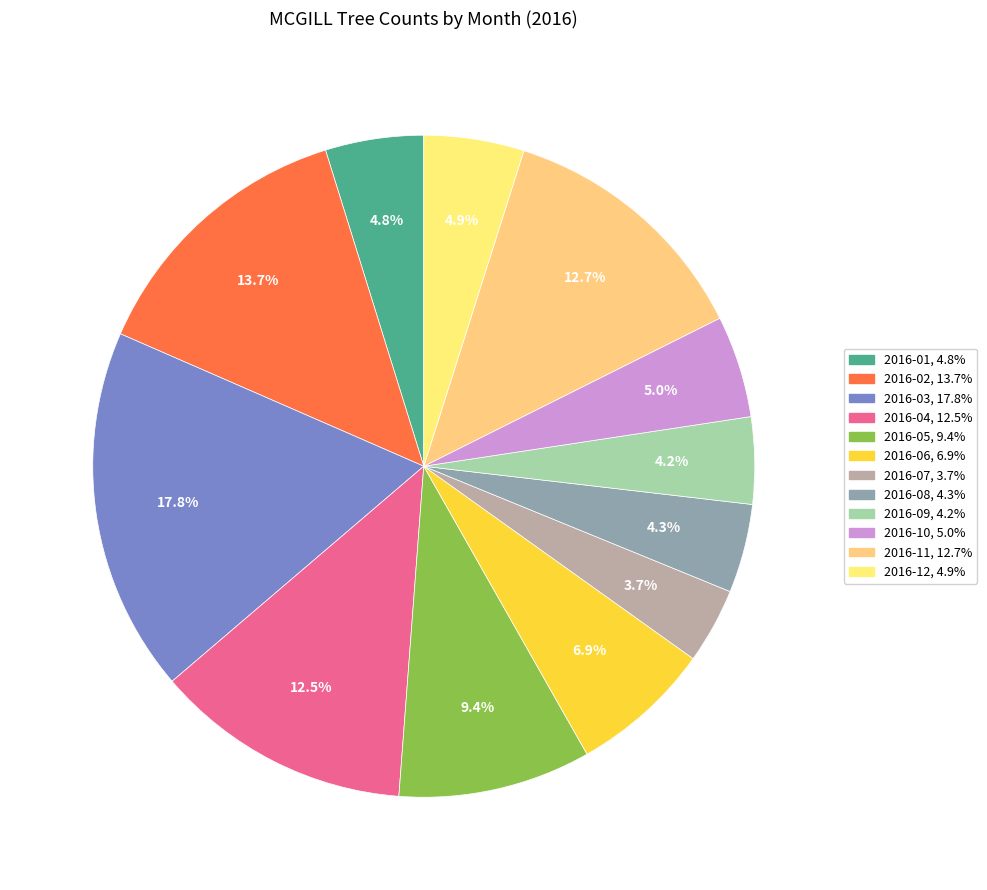

Which slice is the smallest?

2016-07